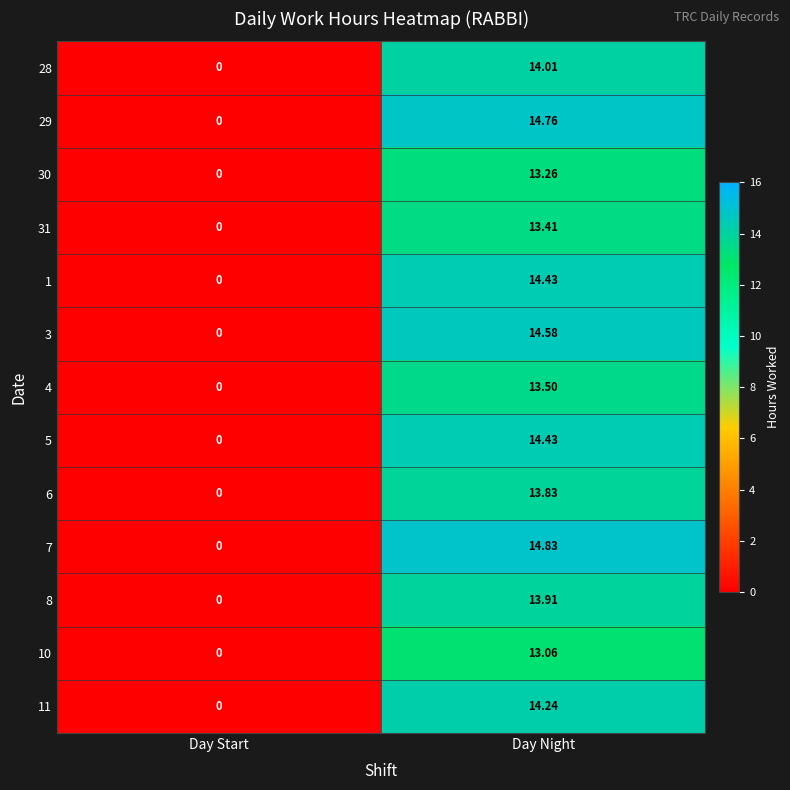

Is the value of 10 at Day Night greater than the value of 1 at Day Start?

Yes